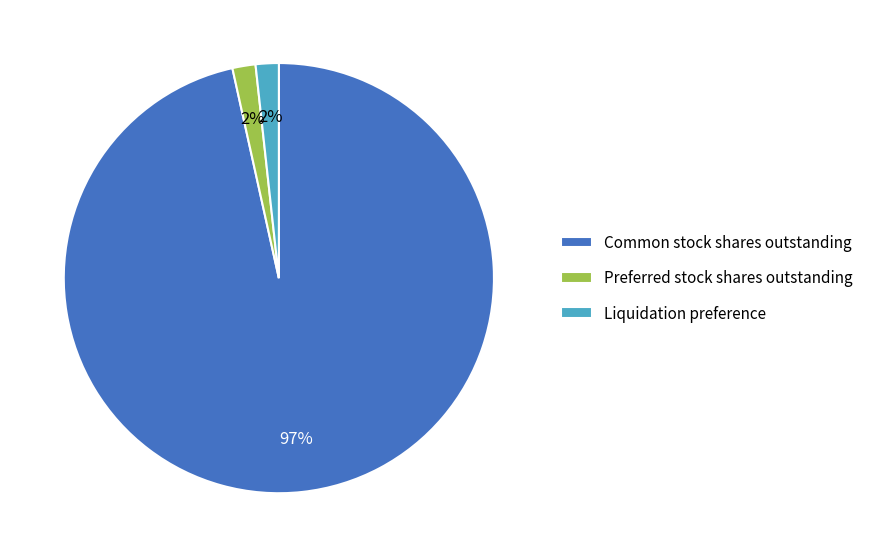

Count the number of slices in the pie.

3